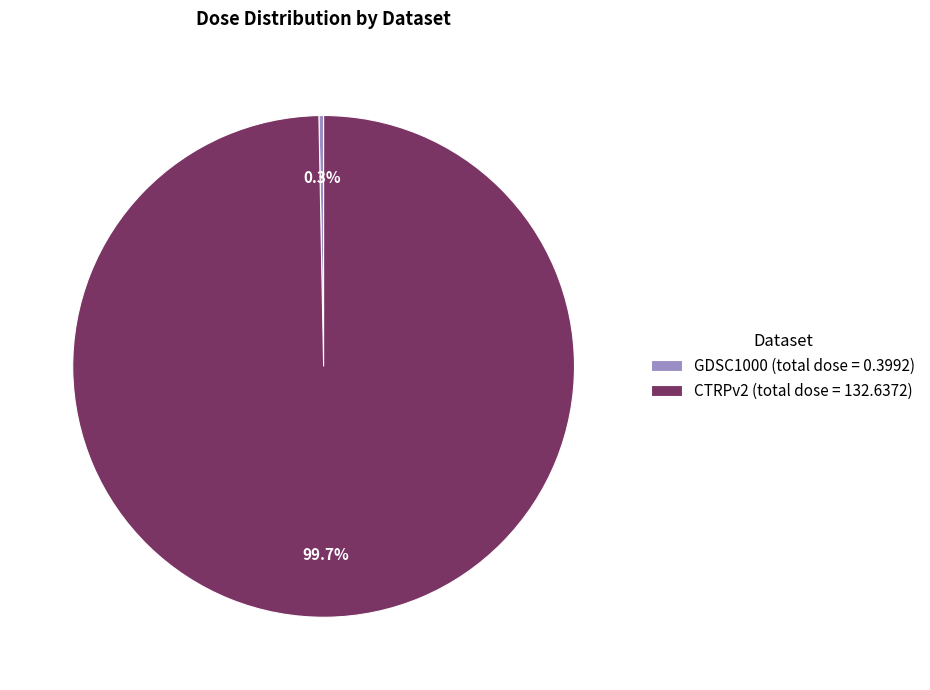

Rank the categories by value from highest to lowest.

CTRPv2 (total dose = 132.6372), GDSC1000 (total dose = 0.3992)